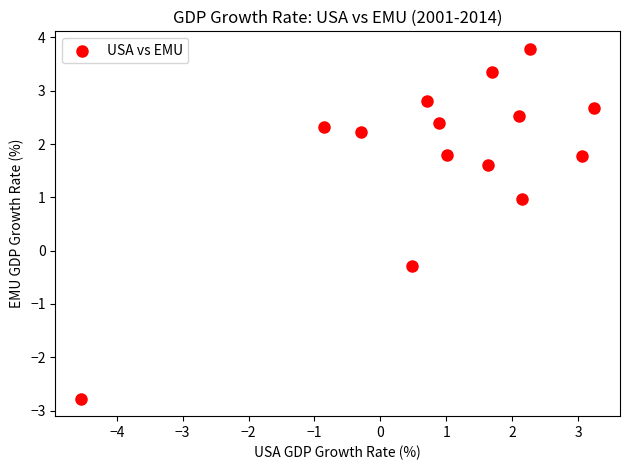

What is the range of Y values (max minus min)?

6.6